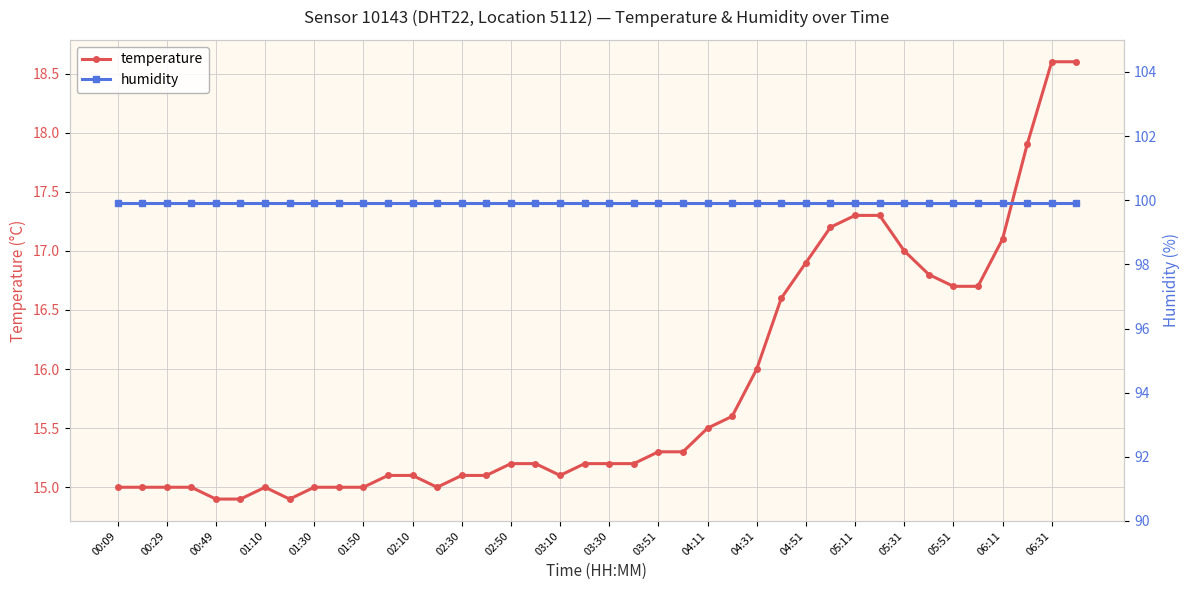

Reading left to right, what are all the values shown in this chart?

temperature: 15.0	15.0	15.0	15.0	14.9	14.9	15.0	14.9	15.0	15.0	15.0	15.1	15.1	15.0	15.1	15.1	15.2	15.2	15.1	15.2	15.2	15.2	15.3	15.3	15.5	15.6	16.0	16.6	16.9	17.2	17.3	17.3	17.0	16.8	16.7	16.7	17.1	17.9	18.6	18.6
humidity: 99.9	99.9	99.9	99.9	99.9	99.9	99.9	99.9	99.9	99.9	99.9	99.9	99.9	99.9	99.9	99.9	99.9	99.9	99.9	99.9	99.9	99.9	99.9	99.9	99.9	99.9	99.9	99.9	99.9	99.9	99.9	99.9	99.9	99.9	99.9	99.9	99.9	99.9	99.9	99.9